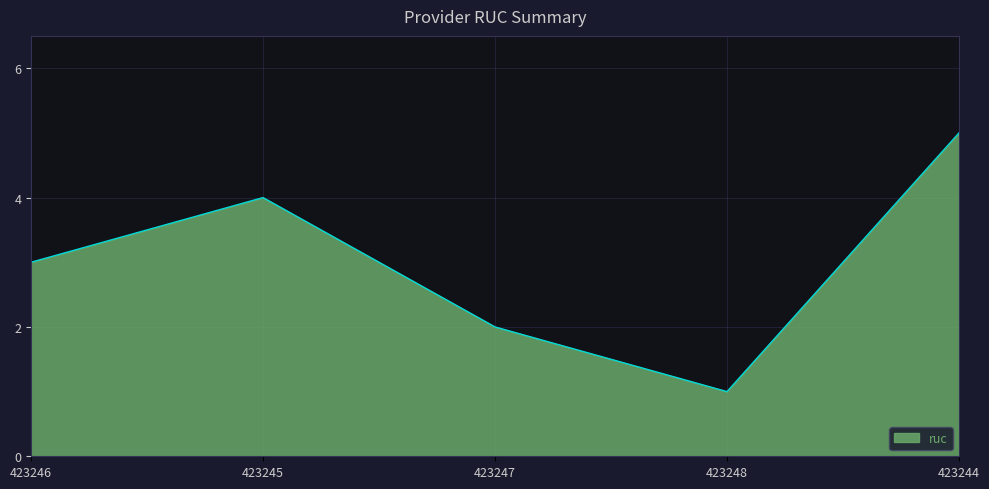

List the labels in order of value, smallest first.

423248, 423247, 423246, 423245, 423244